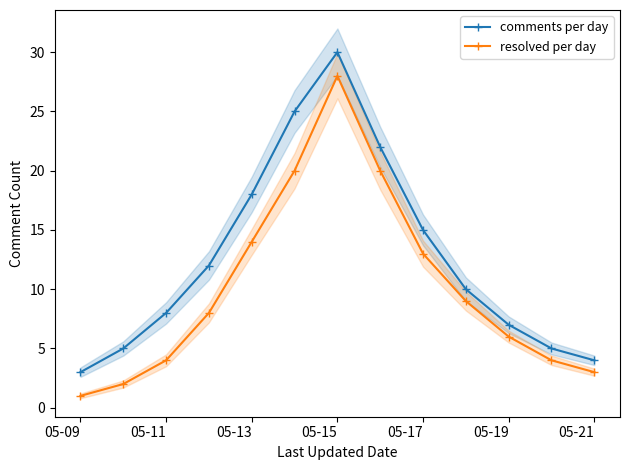

Which series has the widest spread of values?

comments per day